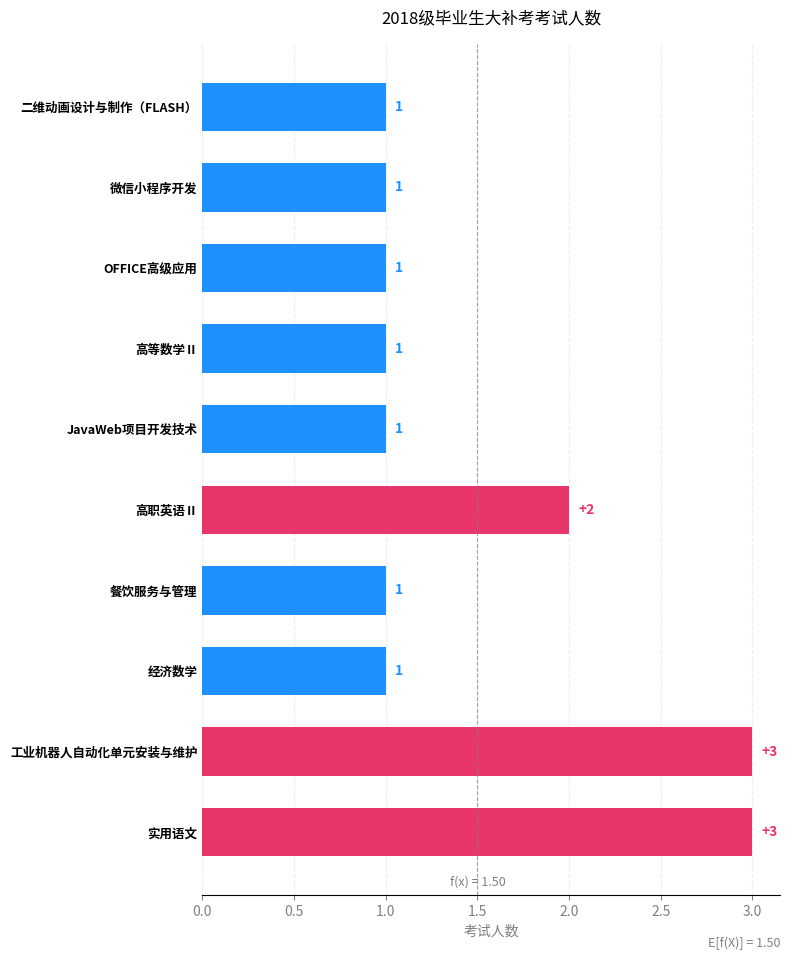

What is the label of the 2nd bar from the bottom?

工业机器人自动化单元安装与维护